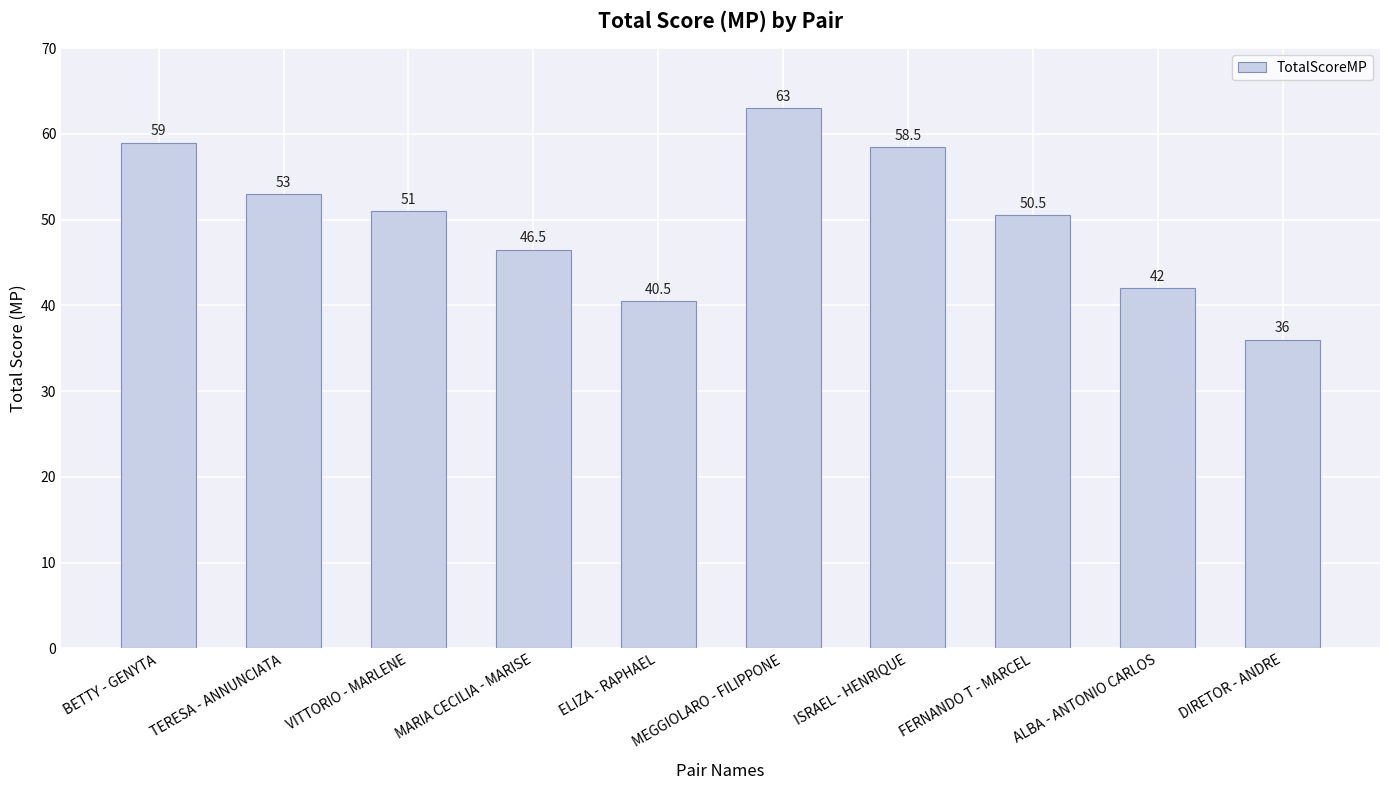

List the labels in order of value, smallest first.

DIRETOR - ANDRE, ELIZA - RAPHAEL, ALBA - ANTONIO CARLOS, MARIA CECILIA - MARISE, FERNANDO T - MARCEL, VITTORIO - MARLENE, TERESA - ANNUNCIATA, ISRAEL - HENRIQUE, BETTY - GENYTA, MEGGIOLARO - FILIPPONE